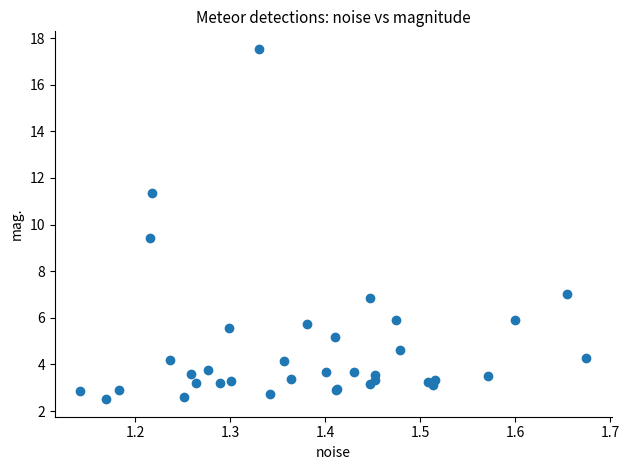

What Y value in the scatter plot is closest to 10?

9.4